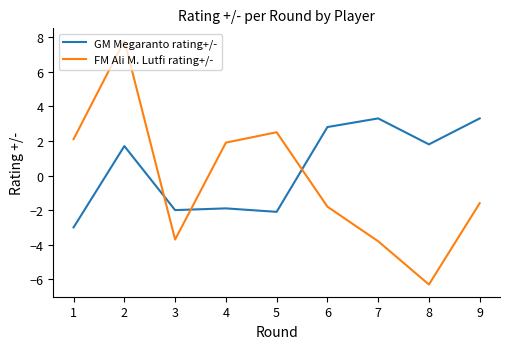

Reading left to right, transcribe all the data shown in this chart.

GM Megaranto rating+/-: 1=-3.0	2=1.7	3=-2.0	4=-1.9	5=-2.1	6=2.8	7=3.3	8=1.8	9=3.3
FM Ali M. Lutfi rating+/-: 1=2.1	2=7.8	3=-3.7	4=1.9	5=2.5	6=-1.8	7=-3.8	8=-6.3	9=-1.6